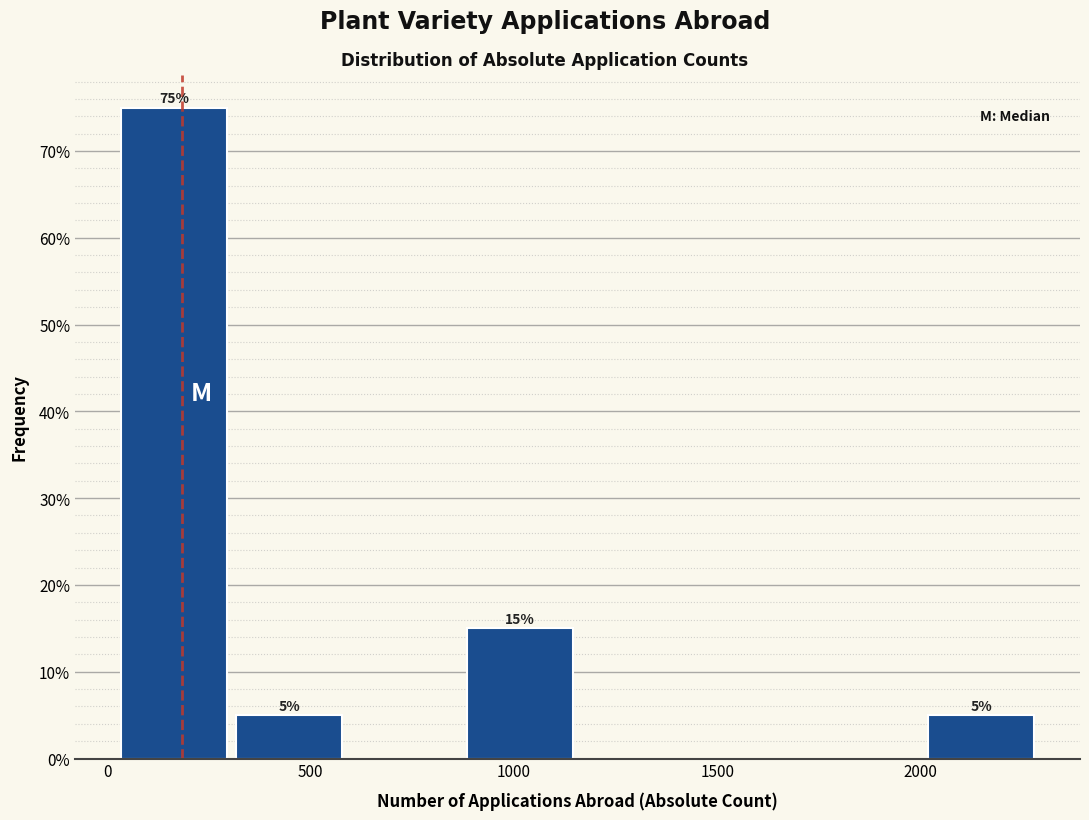

Over which range of the x-axis is the bar tallest?

50 to 300